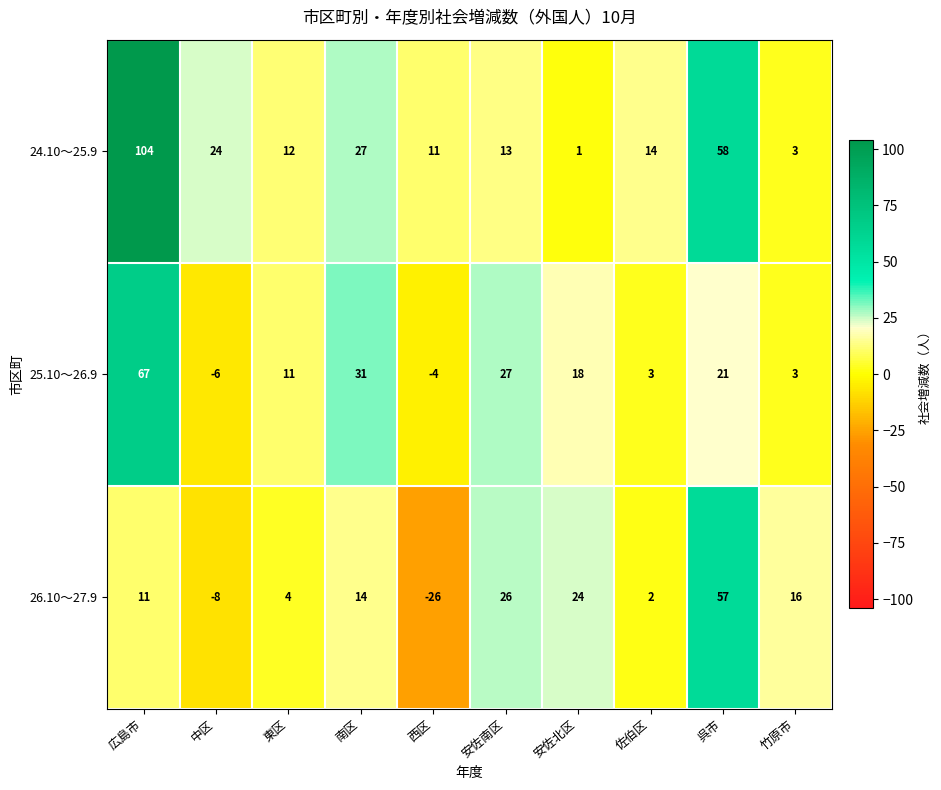

What is the average value of the 26.10～27.9 series?

12